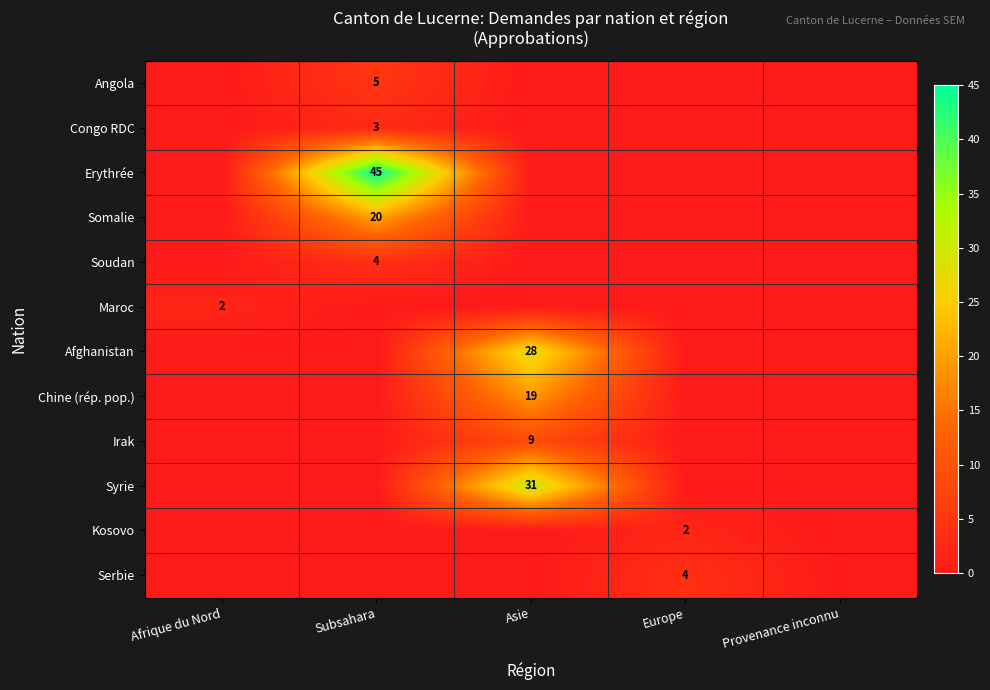

Rank the series by their maximum value, from lowest to highest.

Maroc, Kosovo, Congo RDC, Soudan, Serbie, Angola, Irak, Chine (rép. pop.), Somalie, Afghanistan, Syrie, Erythrée